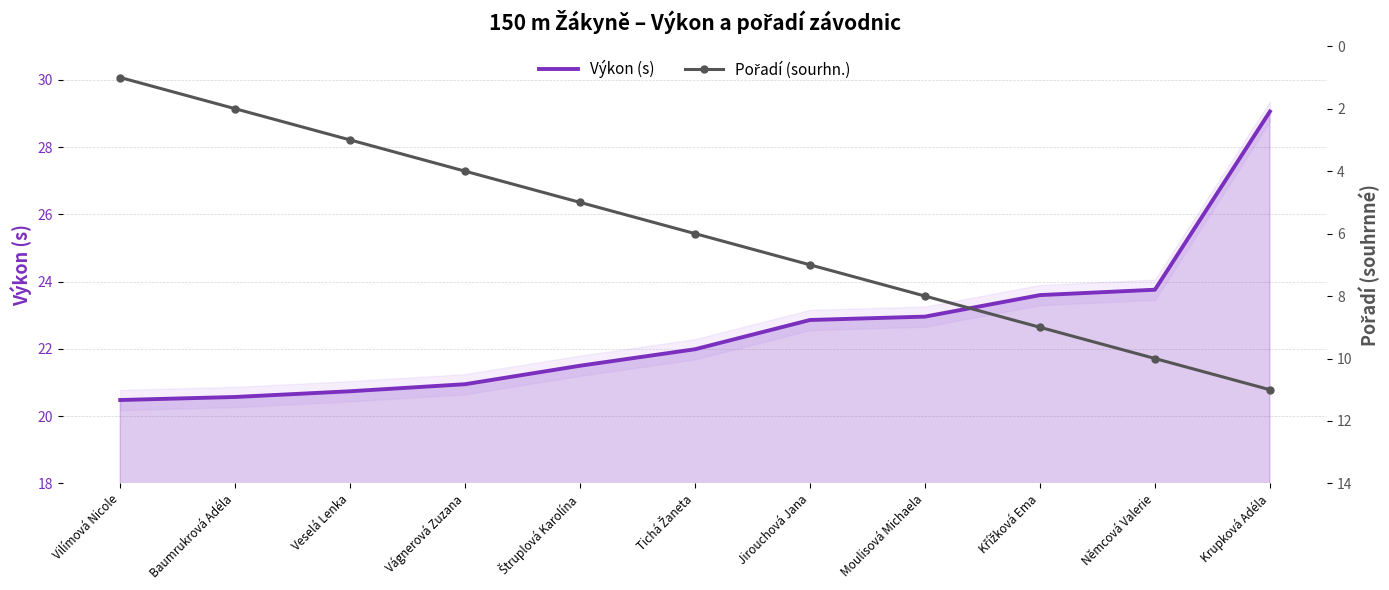

Count the number of data series in this chart.

2